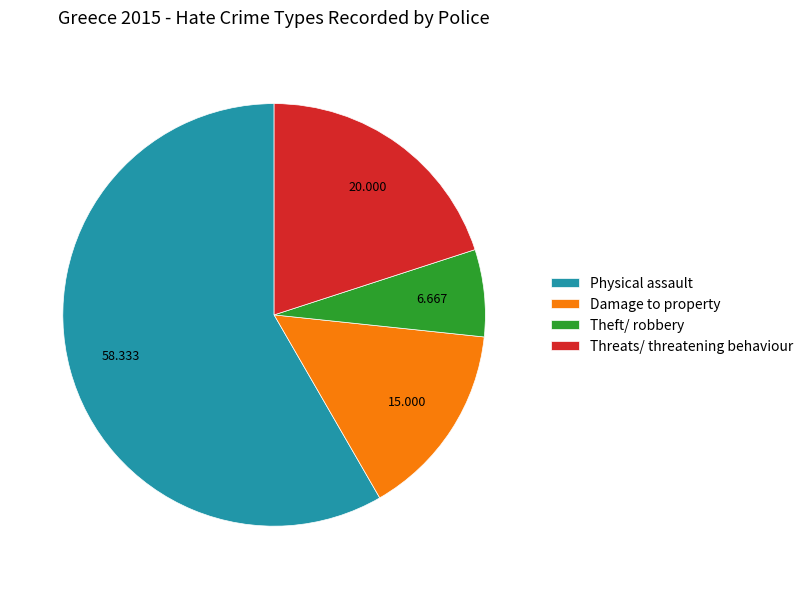

Is it true that Theft/ robbery is 17% of the pie?

False